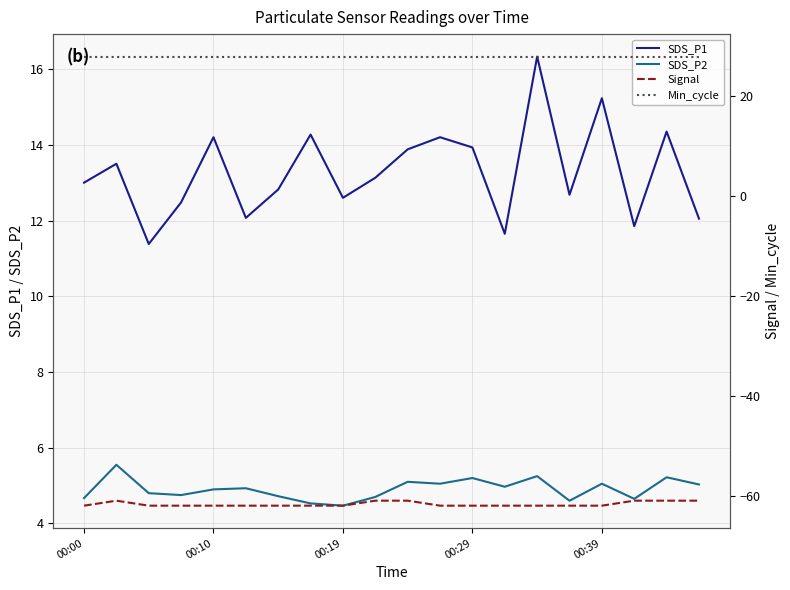

What is the difference between the highest and lowest values at 9?

89.0